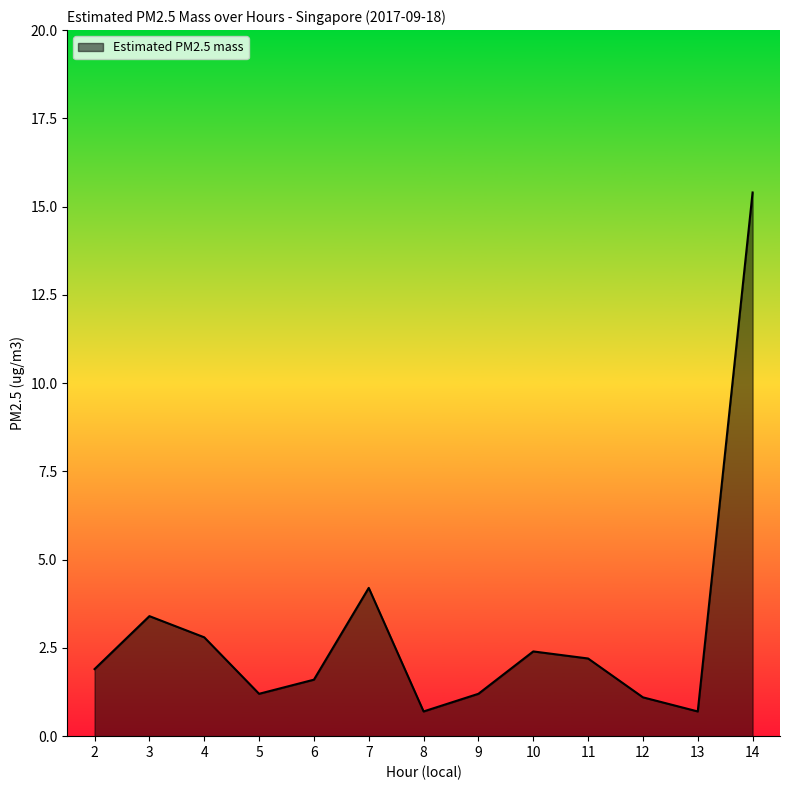

Reading right to left, what are all the values shown in this chart?

15.4	0.7	1.1	2.2	2.4	1.2	0.7	4.2	1.6	1.2	2.8	3.4	1.9